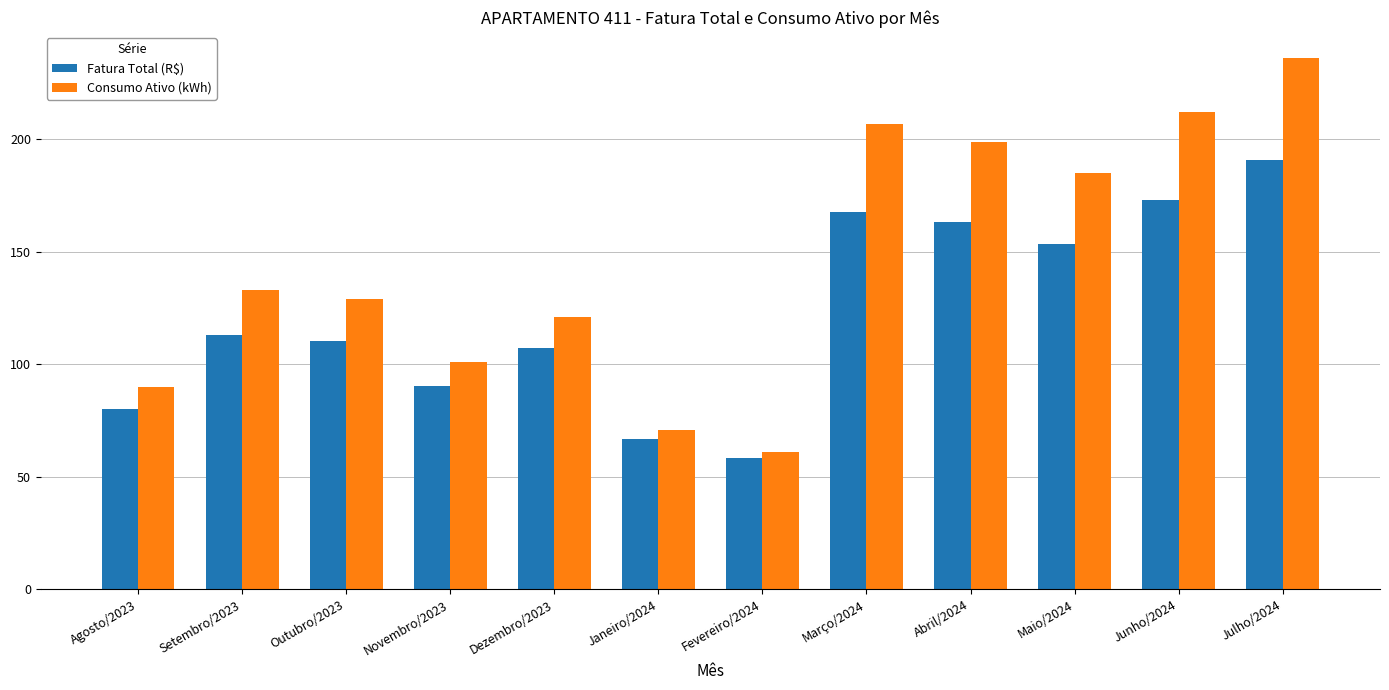

Does the chart contain stacked bars?

No